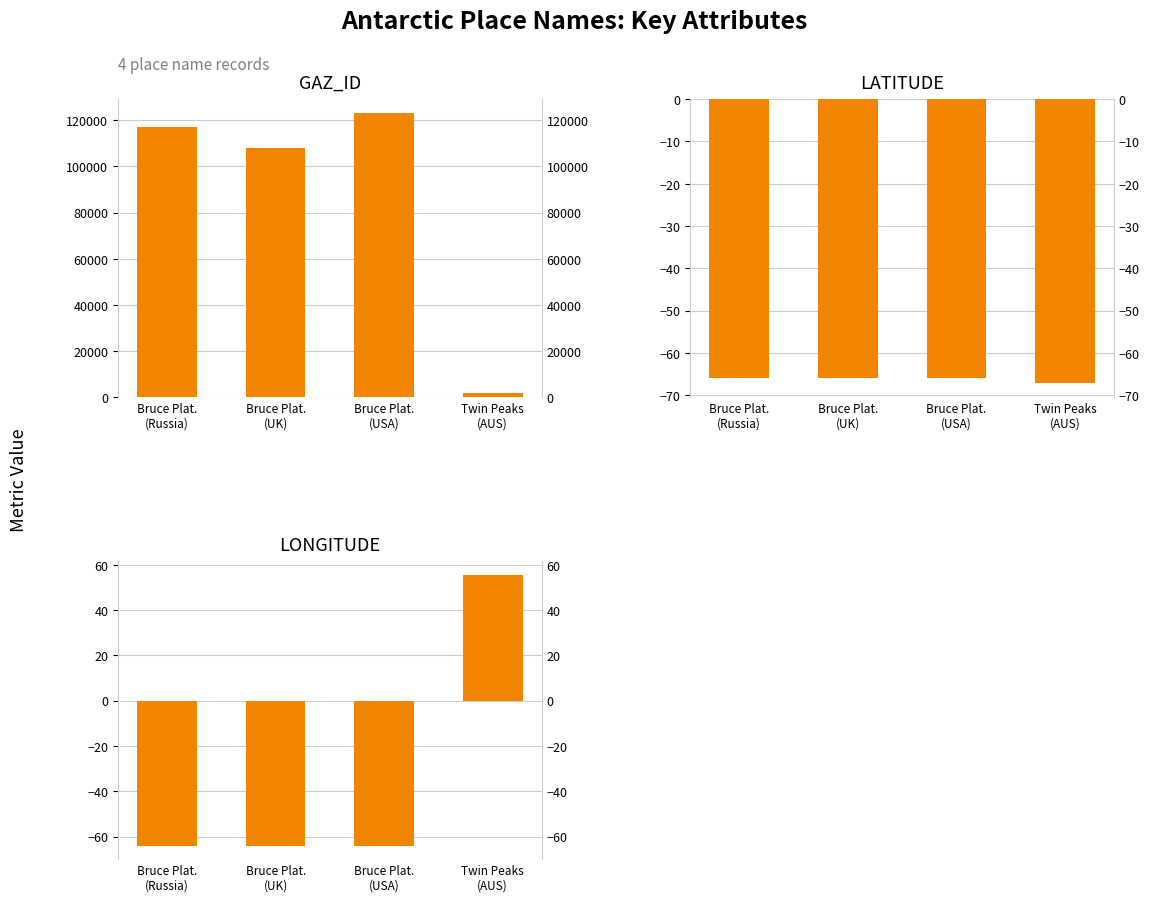

What is the sum of all GAZ_ID values?

350199.0